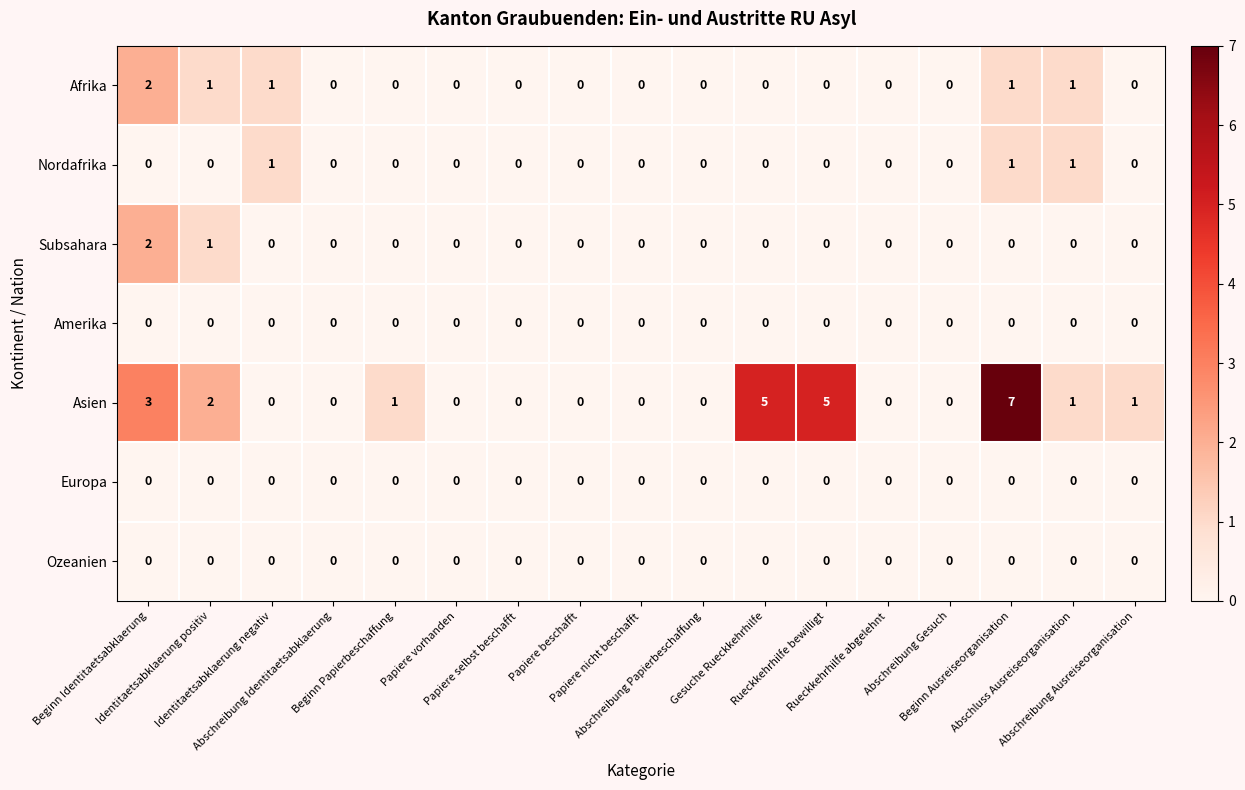

Which series has the largest total across all categories?

Asien